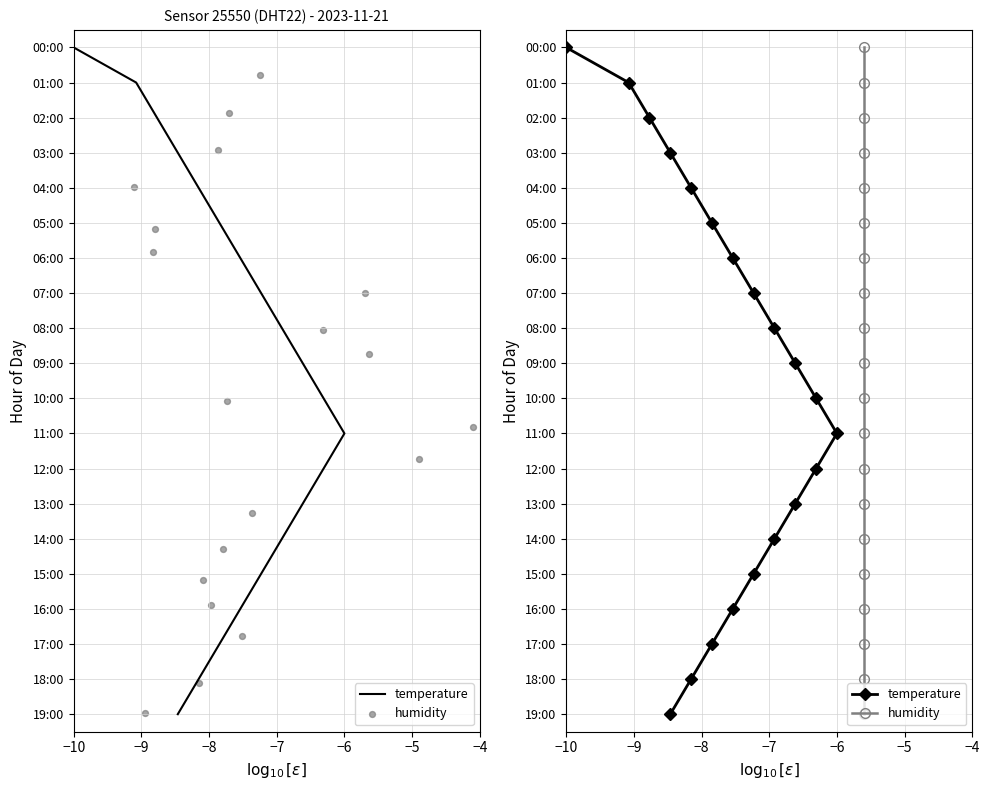

Which series reaches the minimum Y coordinate?

temperature